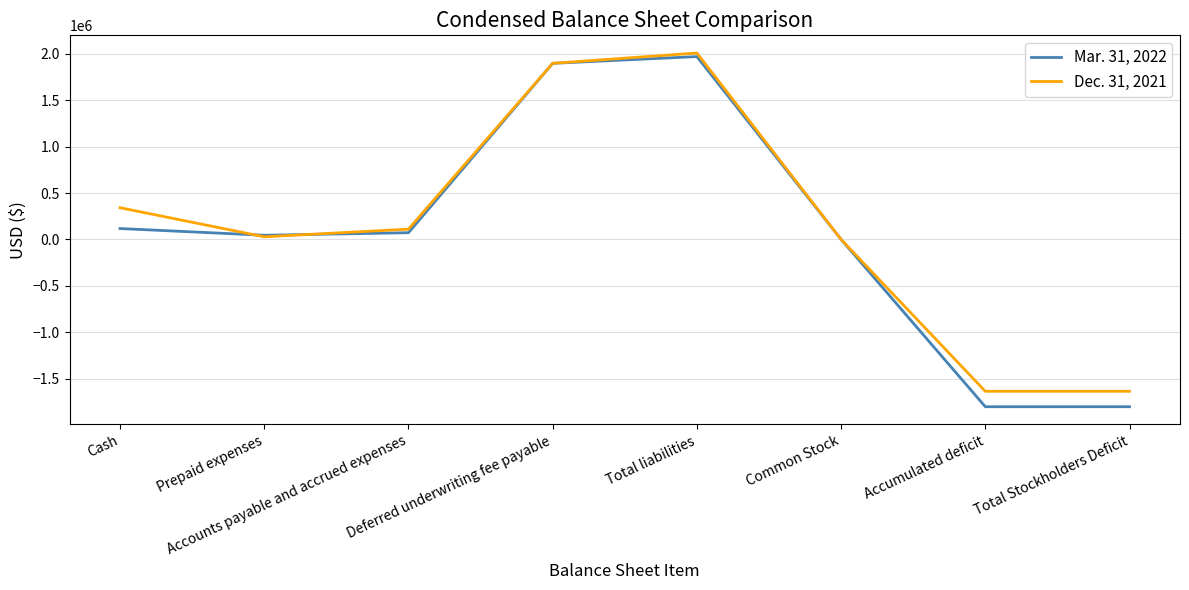

Which series has the widest spread of values?

Mar. 31, 2022